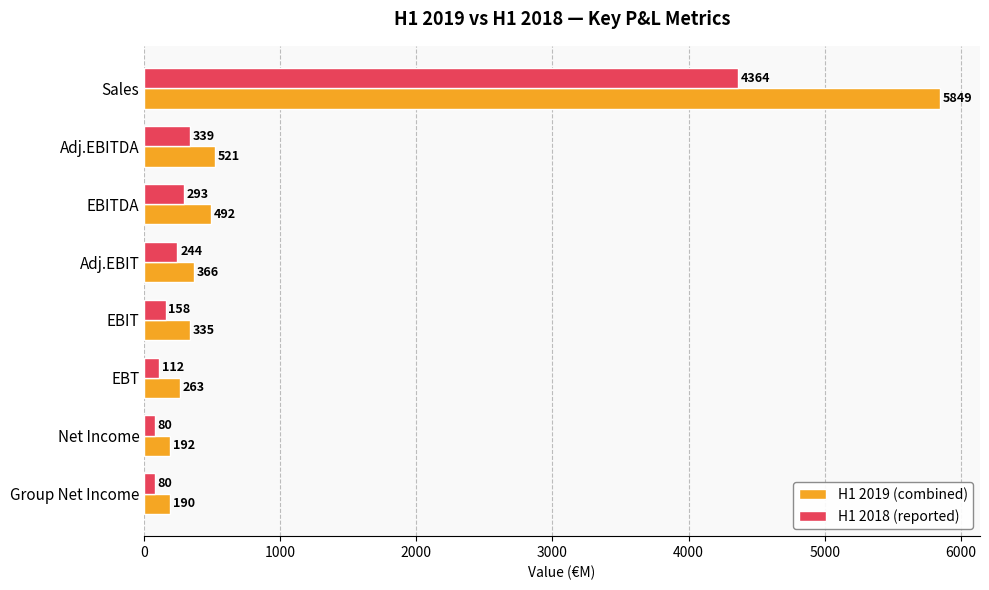

What is the total value across all series at Group Net Income?

270